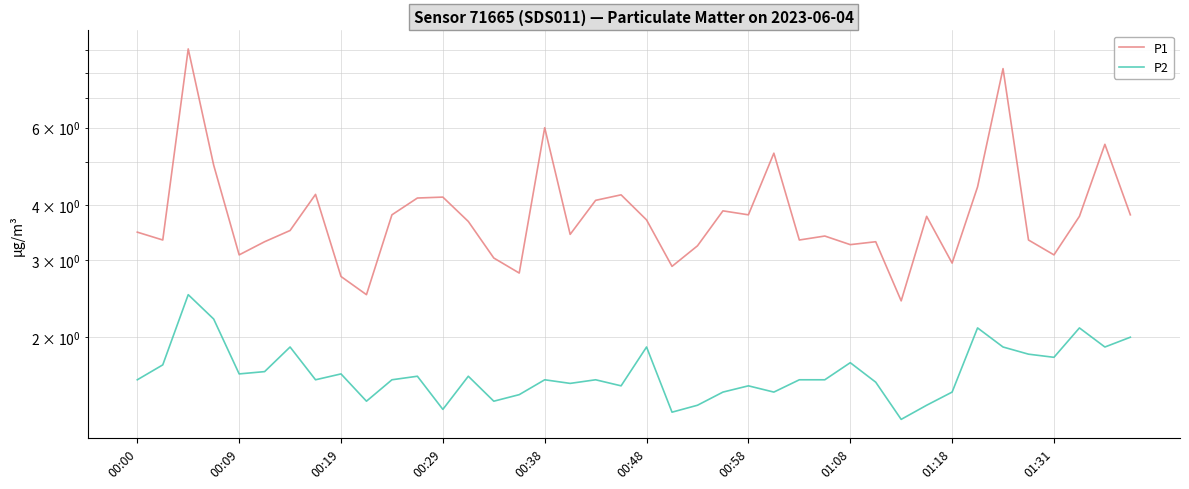

What are all the series names shown in the legend?

P1, P2